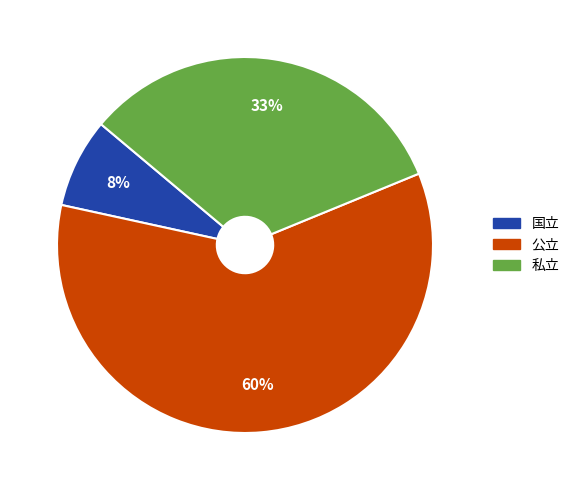

To the nearest percent, what percentage of the pie is 私立?

33%